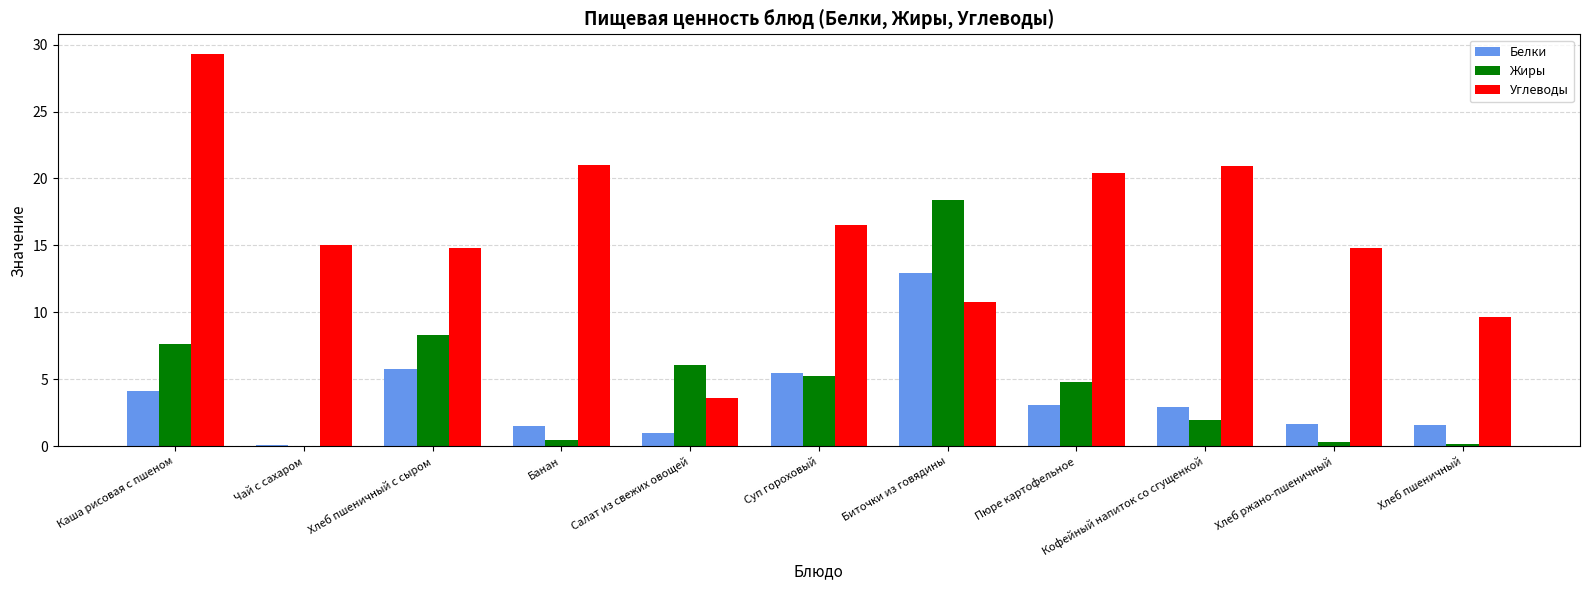

Which series has the largest total across all categories?

Углеводы